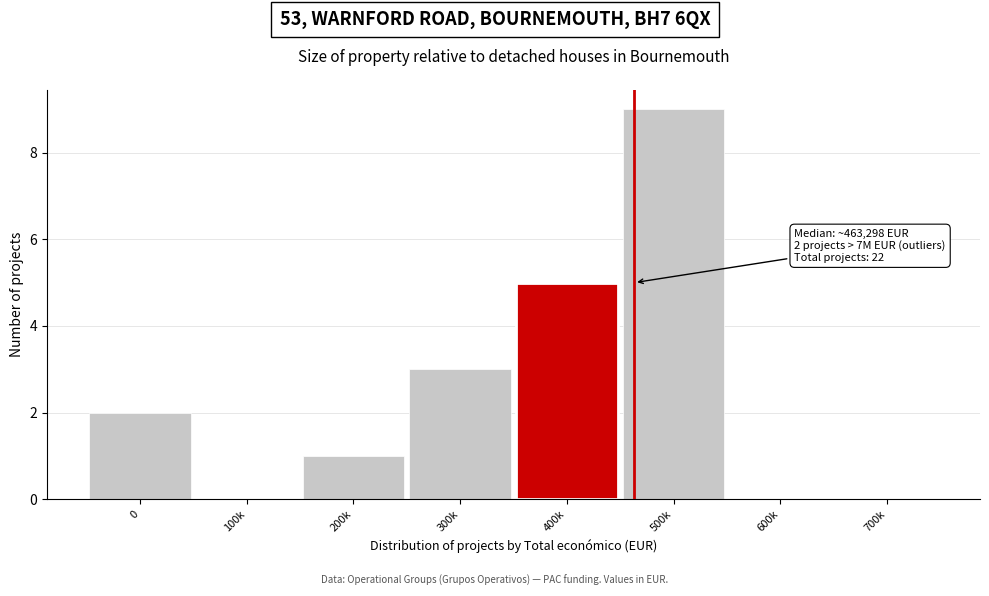

Reading right to left, transcribe all the data shown in this chart.

700k=0	600k=0	500k=9	400k=5	300k=3	200k=1	100k=0	0=2